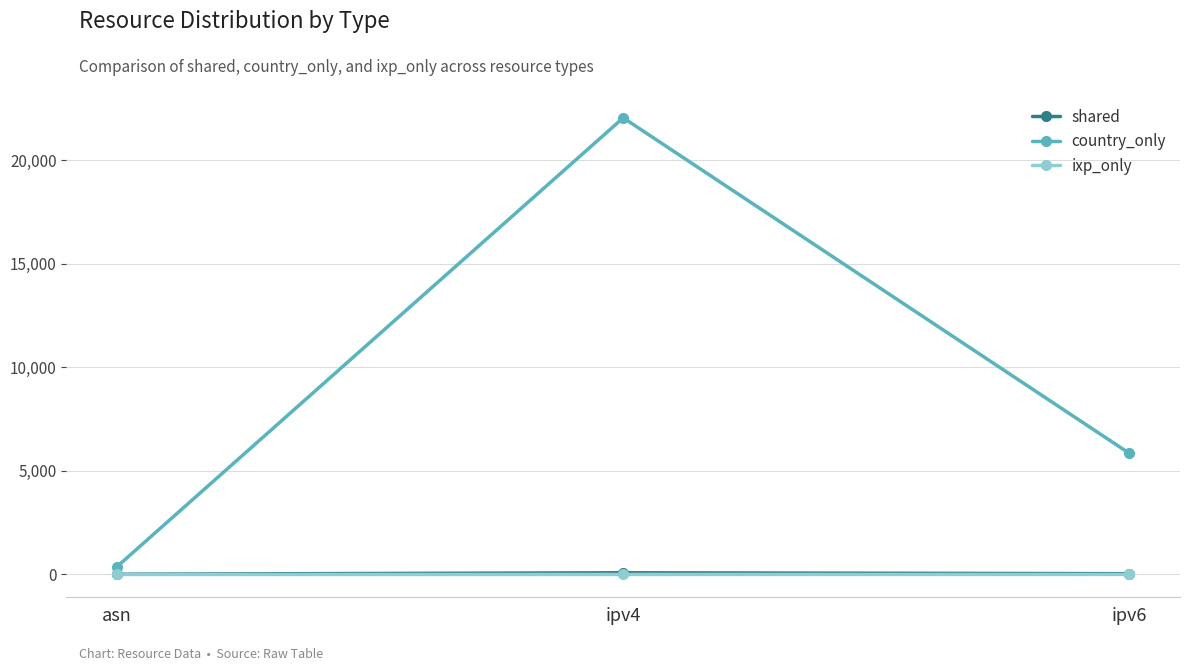

The country_only series shows 4053 at ipv6. True or false?

False